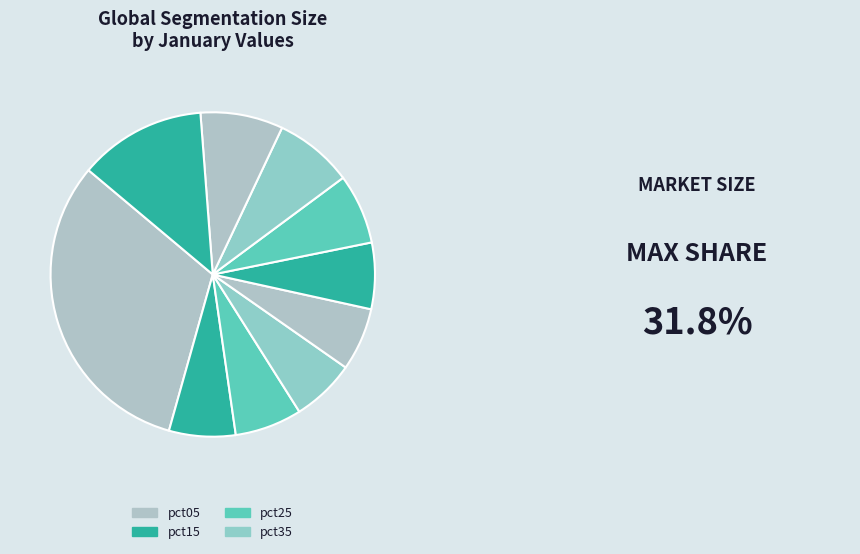

How many segments does this pie chart have?

10